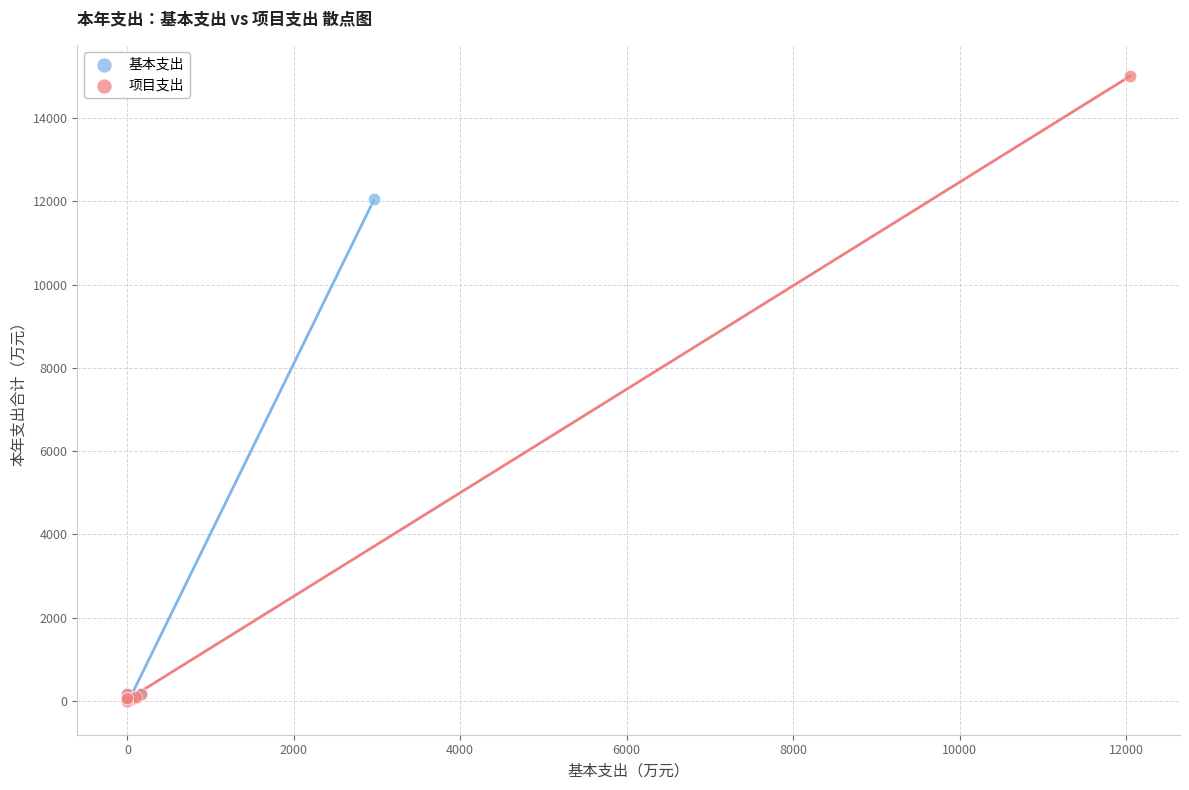

Which series reaches the maximum Y coordinate?

项目支出